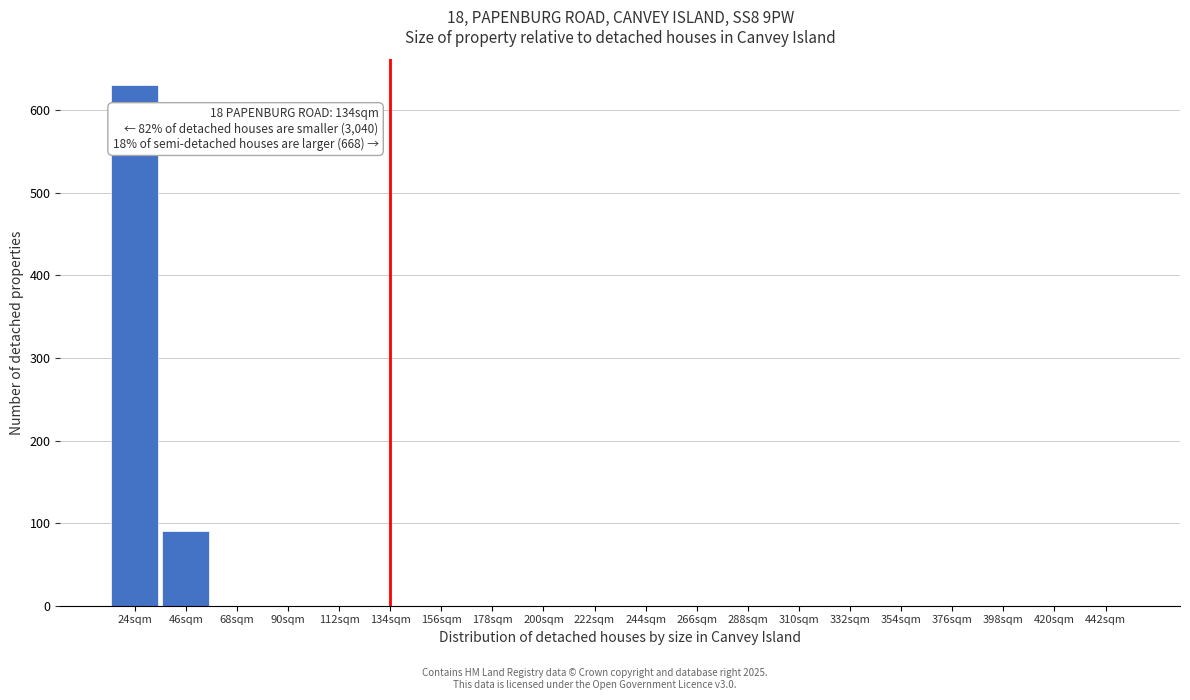

Reading right to left, extract all data points from this chart.

442sqm=0	420sqm=0	398sqm=0	376sqm=0	354sqm=0	332sqm=0	310sqm=0	288sqm=0	266sqm=0	244sqm=0	222sqm=0	200sqm=0	178sqm=0	156sqm=0	134sqm=0	112sqm=0	90sqm=0	68sqm=0	46sqm=90	24sqm=630